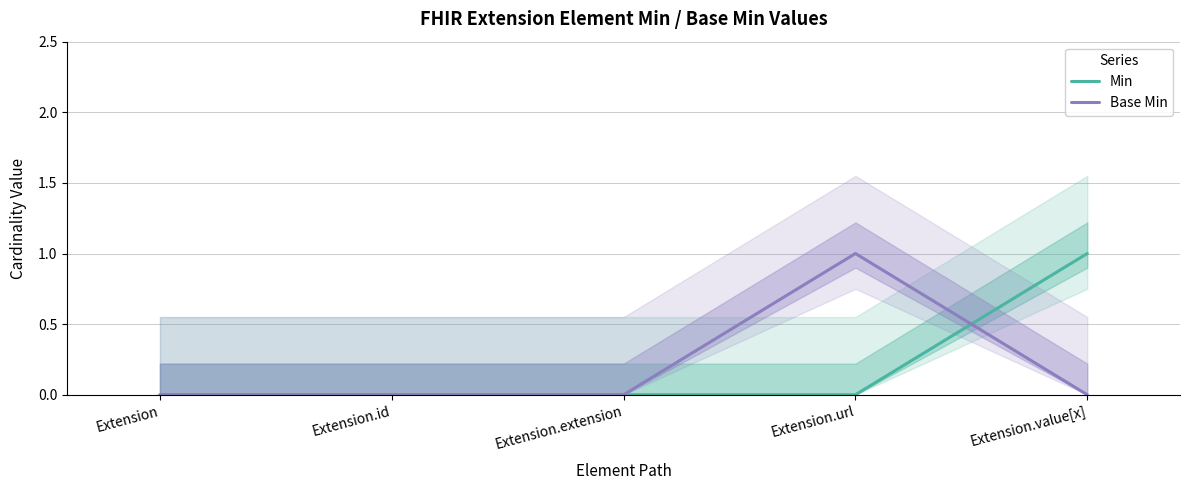

True or false: Min and Base Min intersect in this chart.

True